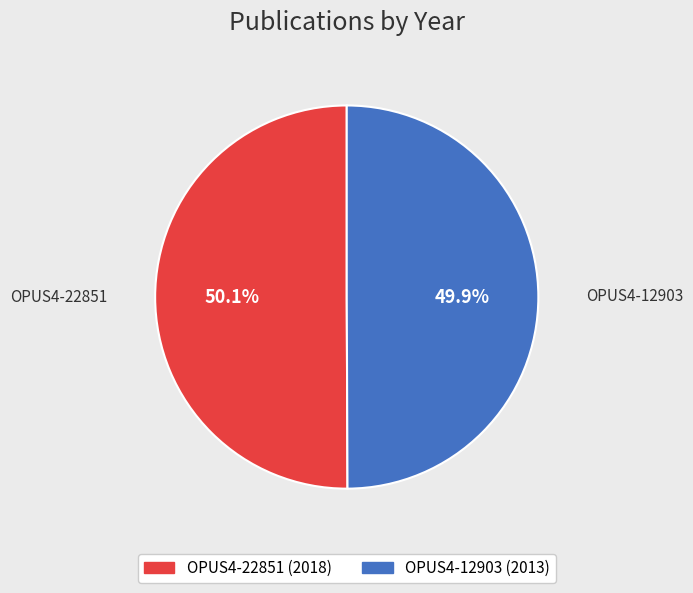

Approximately how many times larger is the value at OPUS4-22851 compared to OPUS4-12903?

1.0